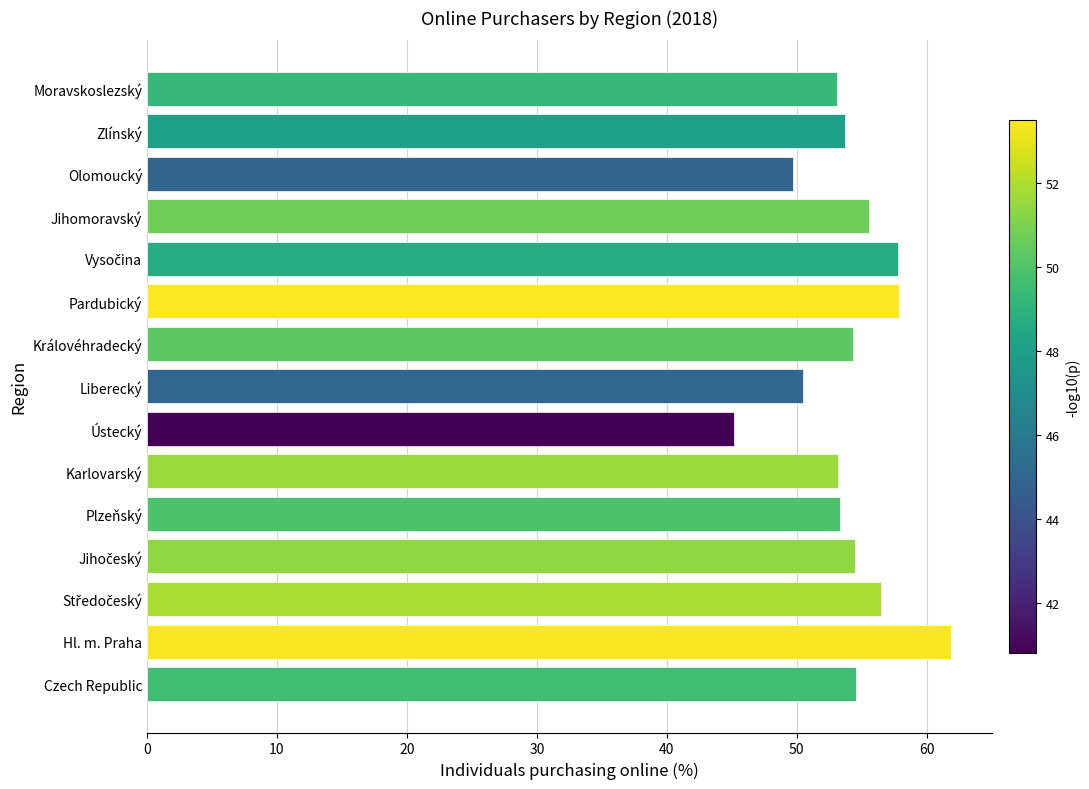

Read the value at Pardubický.

57.9